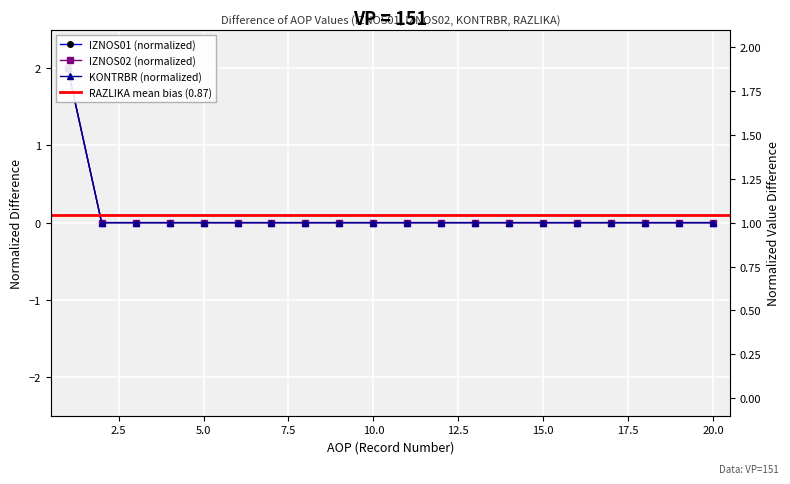

True or false: IZNOS02 and KONTRBR intersect in this chart.

False